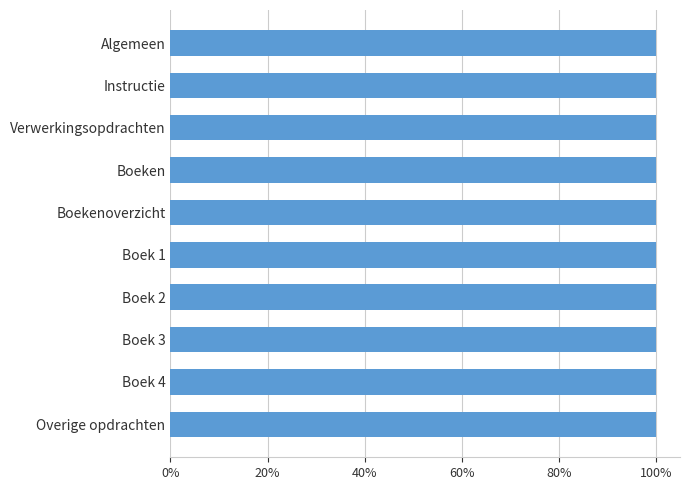

Reading bottom to top, extract all data points from this chart.

Overige opdrachten=100.0	Boek 4=100.0	Boek 3=100.0	Boek 2=100.0	Boek 1=100.0	Boekenoverzicht=100.0	Boeken=100.0	Verwerkingsopdrachten=100.0	Instructie=100.0	Algemeen=100.0